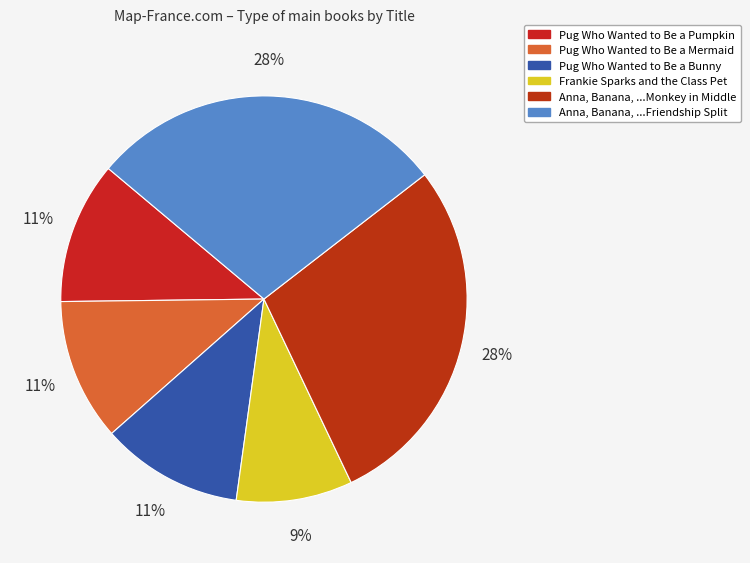

How many slices are in this pie chart?

6